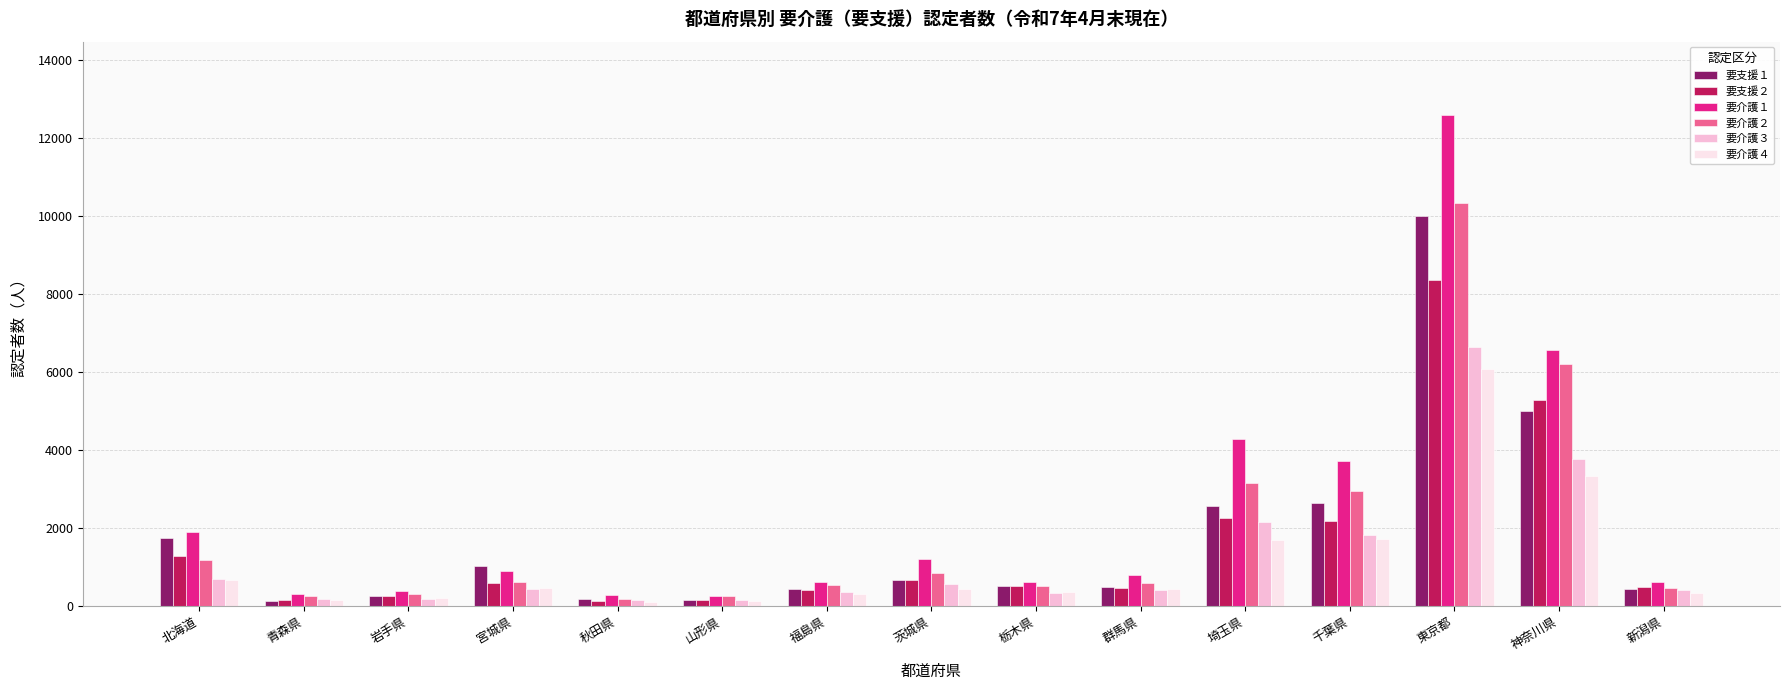

Which series has the widest spread of values?

要介護１